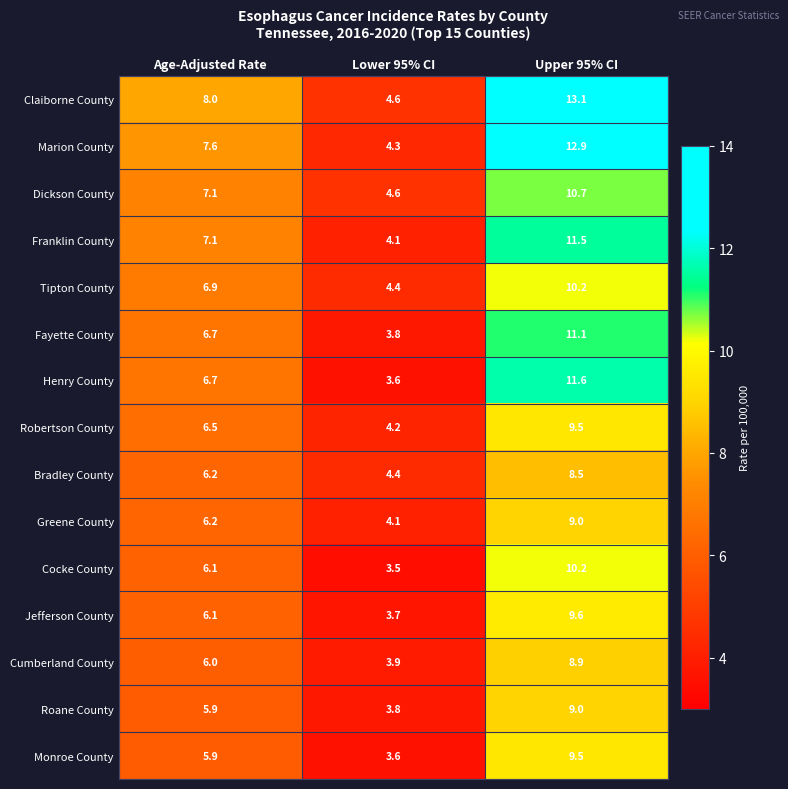

What is the maximum value for Robertson County?

9.5